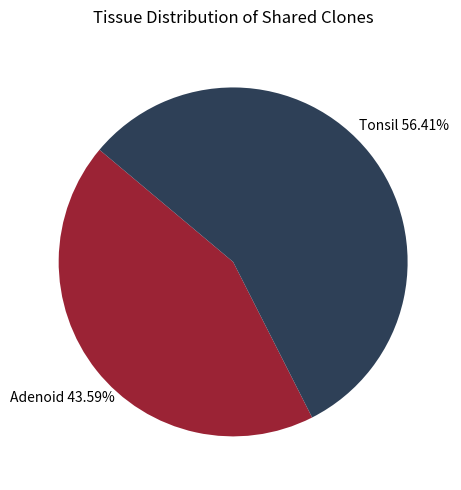

Is there a majority slice in this chart?

Yes